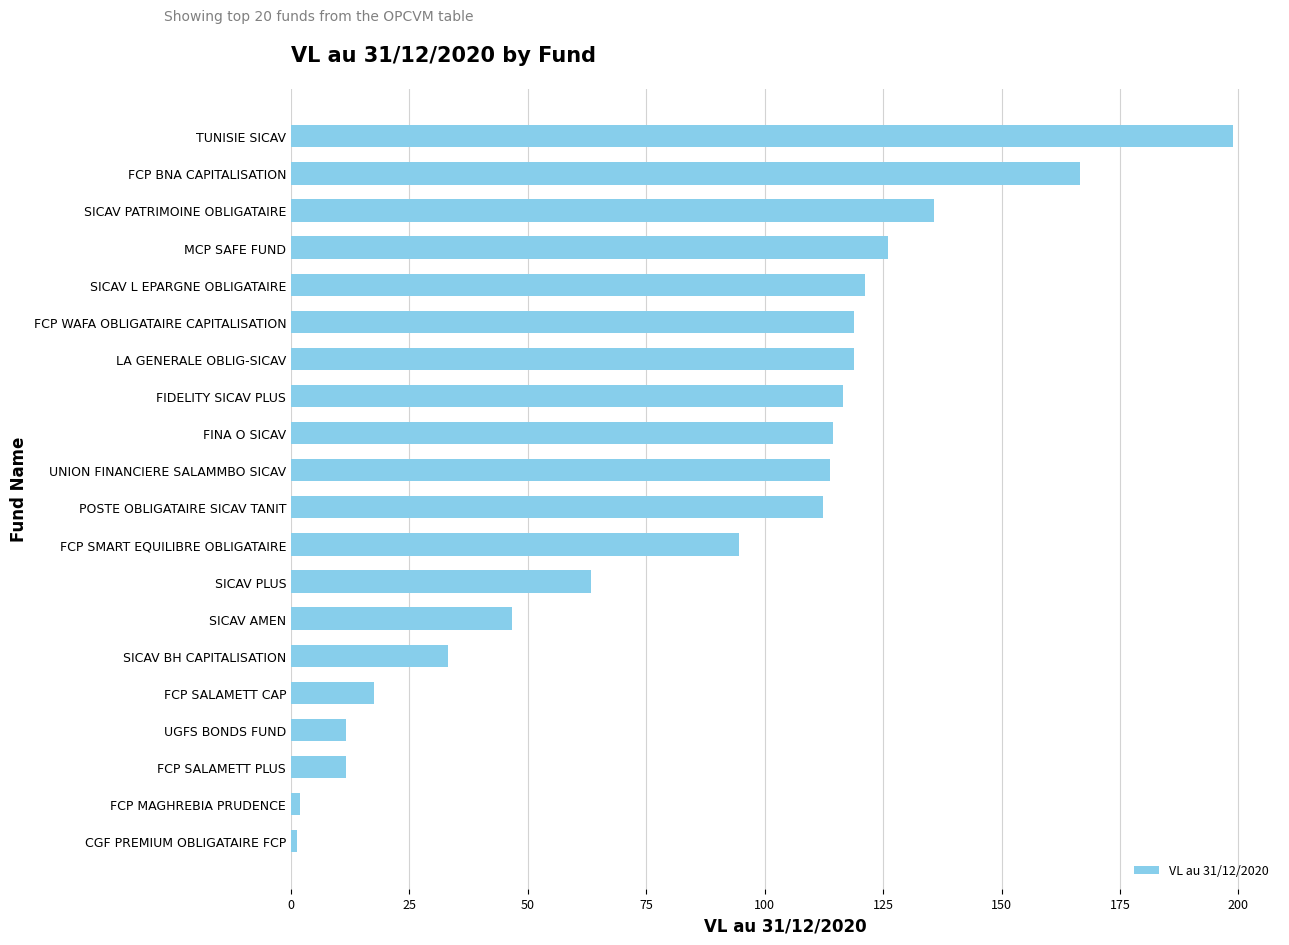

The value at FCP BNA CAPITALISATION is 231.5. True or false?

False